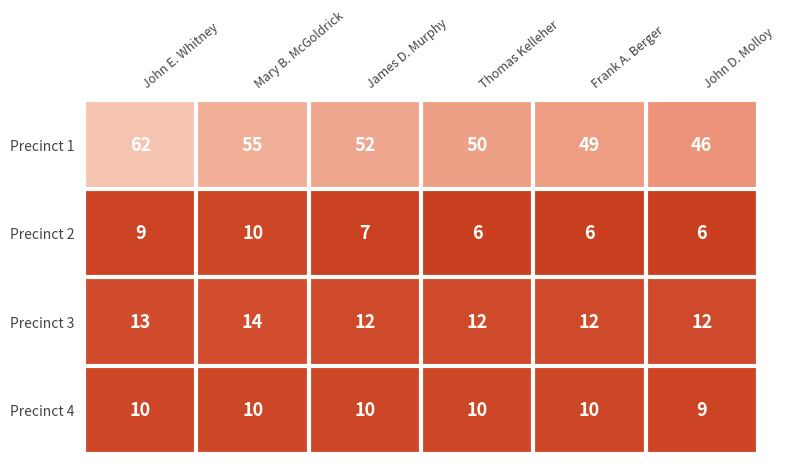

What is the total value across all series at John D. Molloy?

73